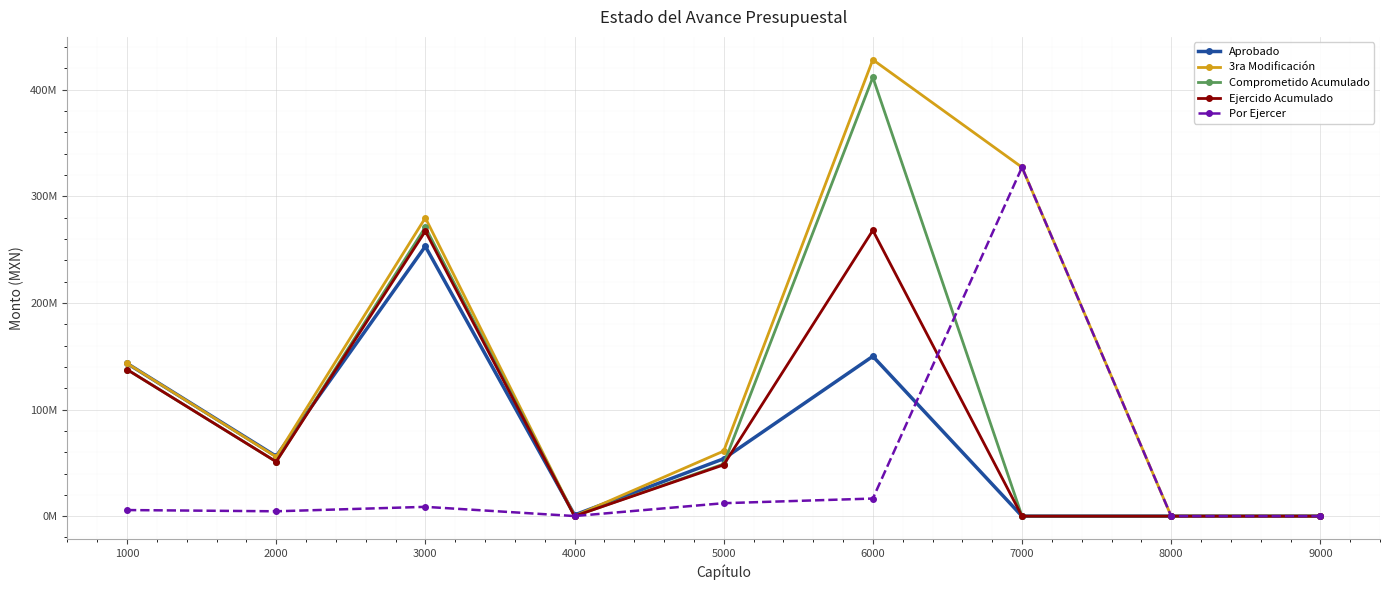

Does the chart have visible grid lines?

Yes